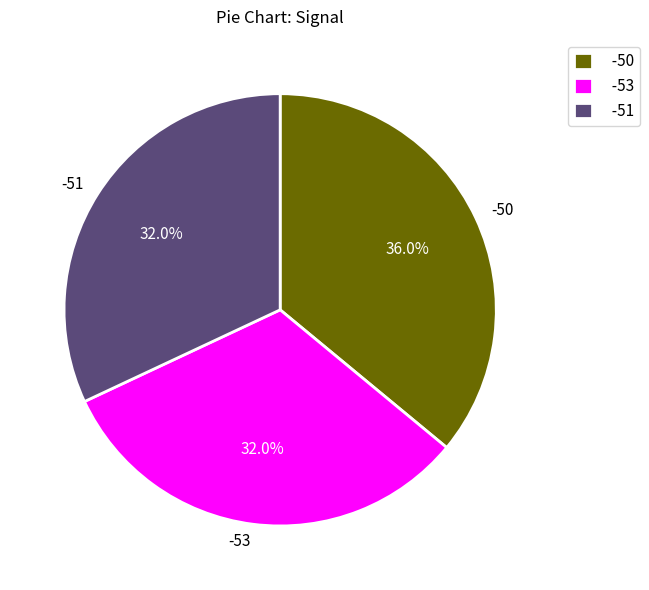

What is the largest slice in the pie chart?

-50